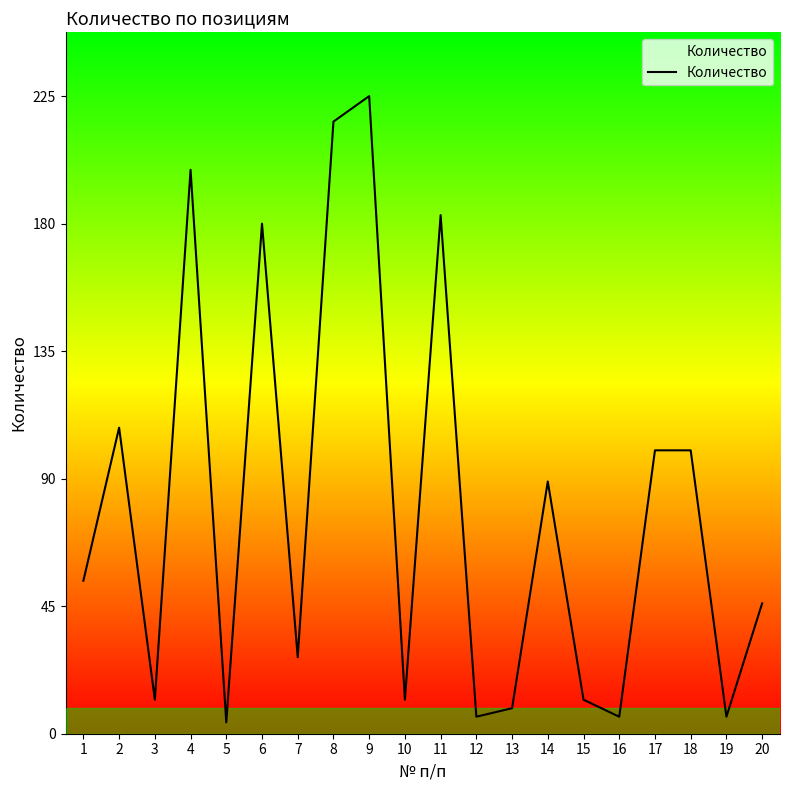

The chart shows a value of 284 at 11. True or false?

False